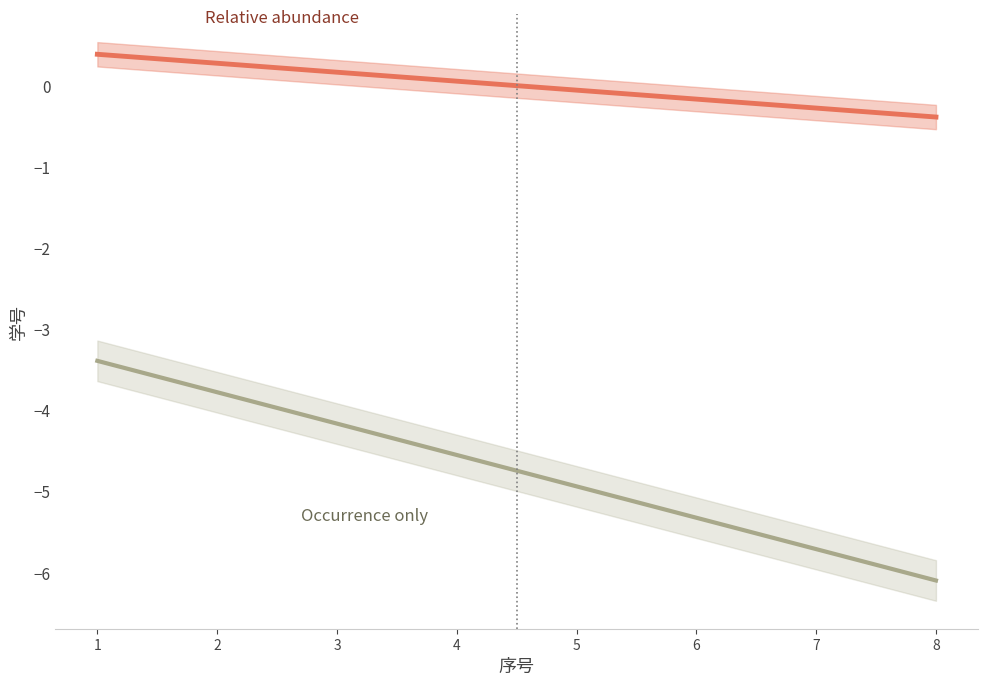

What is the difference between the Relative abundance values at 1 and 4?

0.3